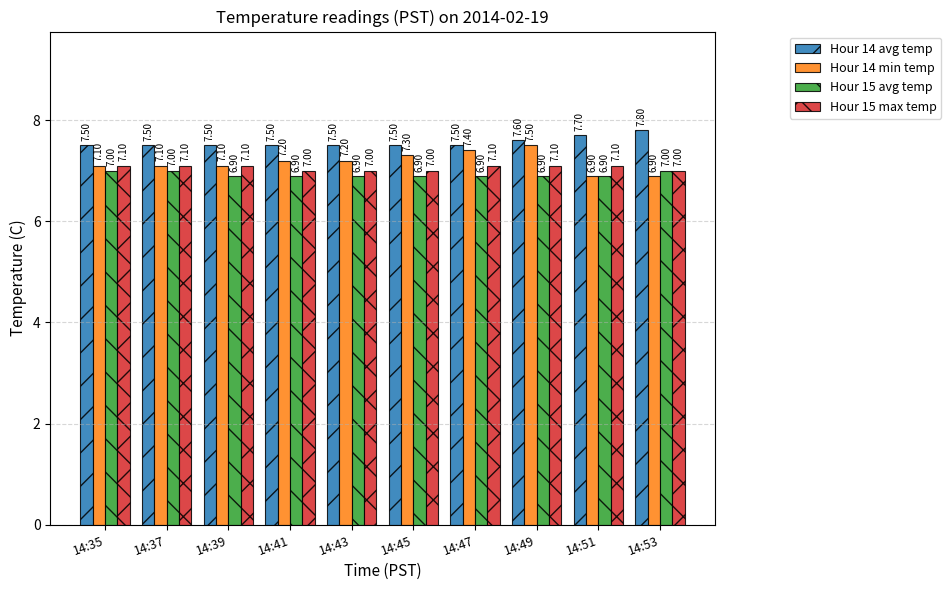

How many bars are there in total?

40